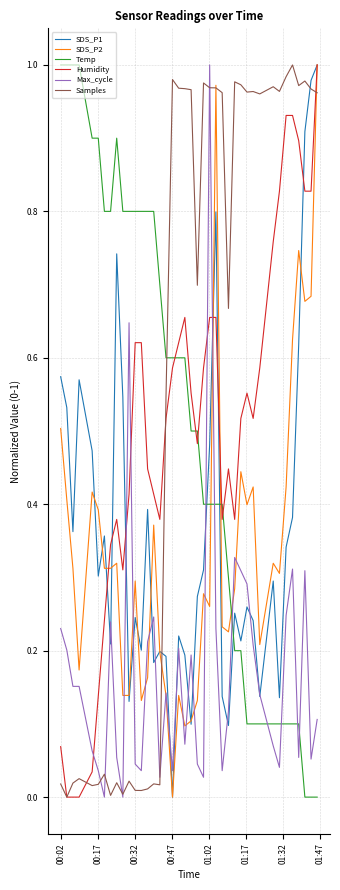

Does the chart have visible grid lines?

Yes